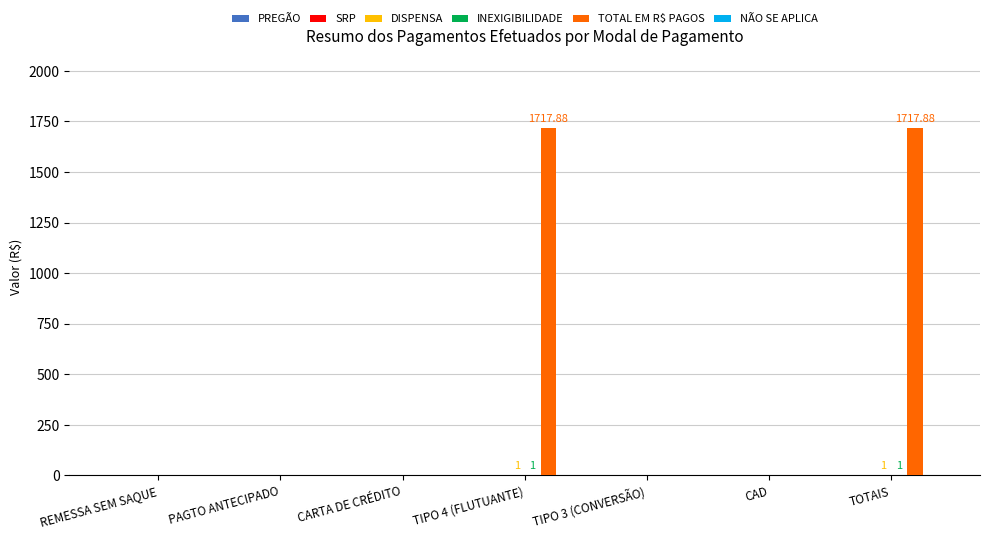

What is the difference between the second highest and minimum values in the INEXIGIBILIDADE series?

1.0